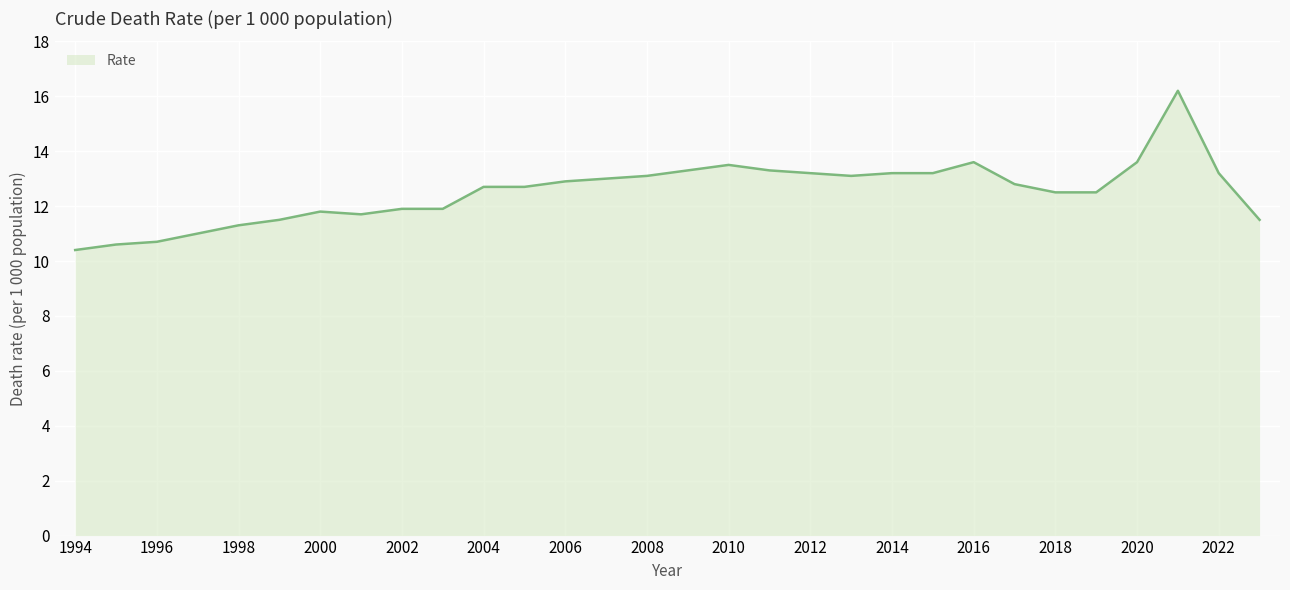

What is the minimum value shown in the chart?

10.4